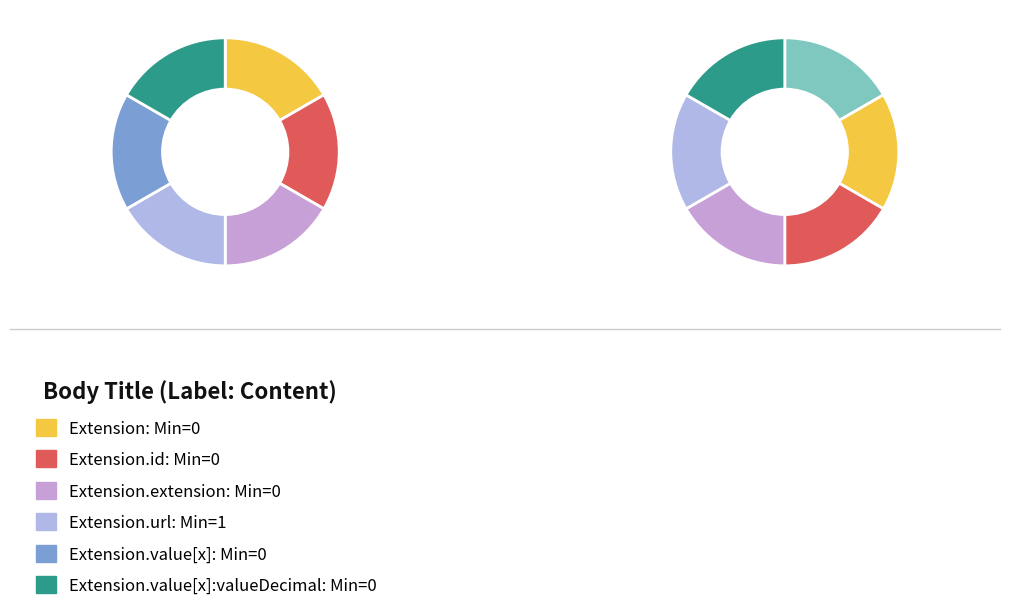

Which slice is the largest?

Extension.url